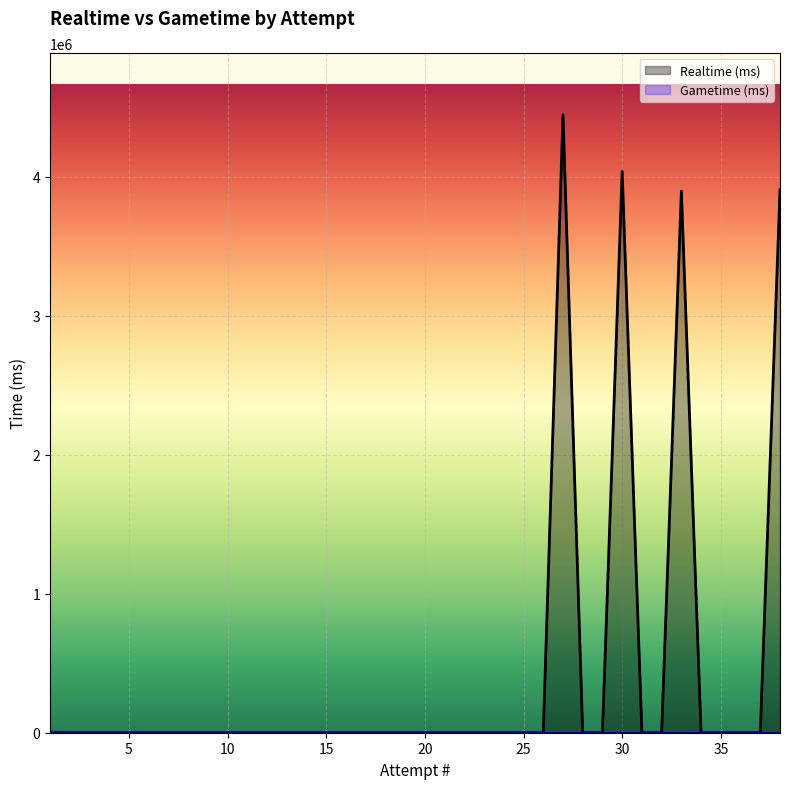

At how many categories does at least one series exceed 2173618?

4